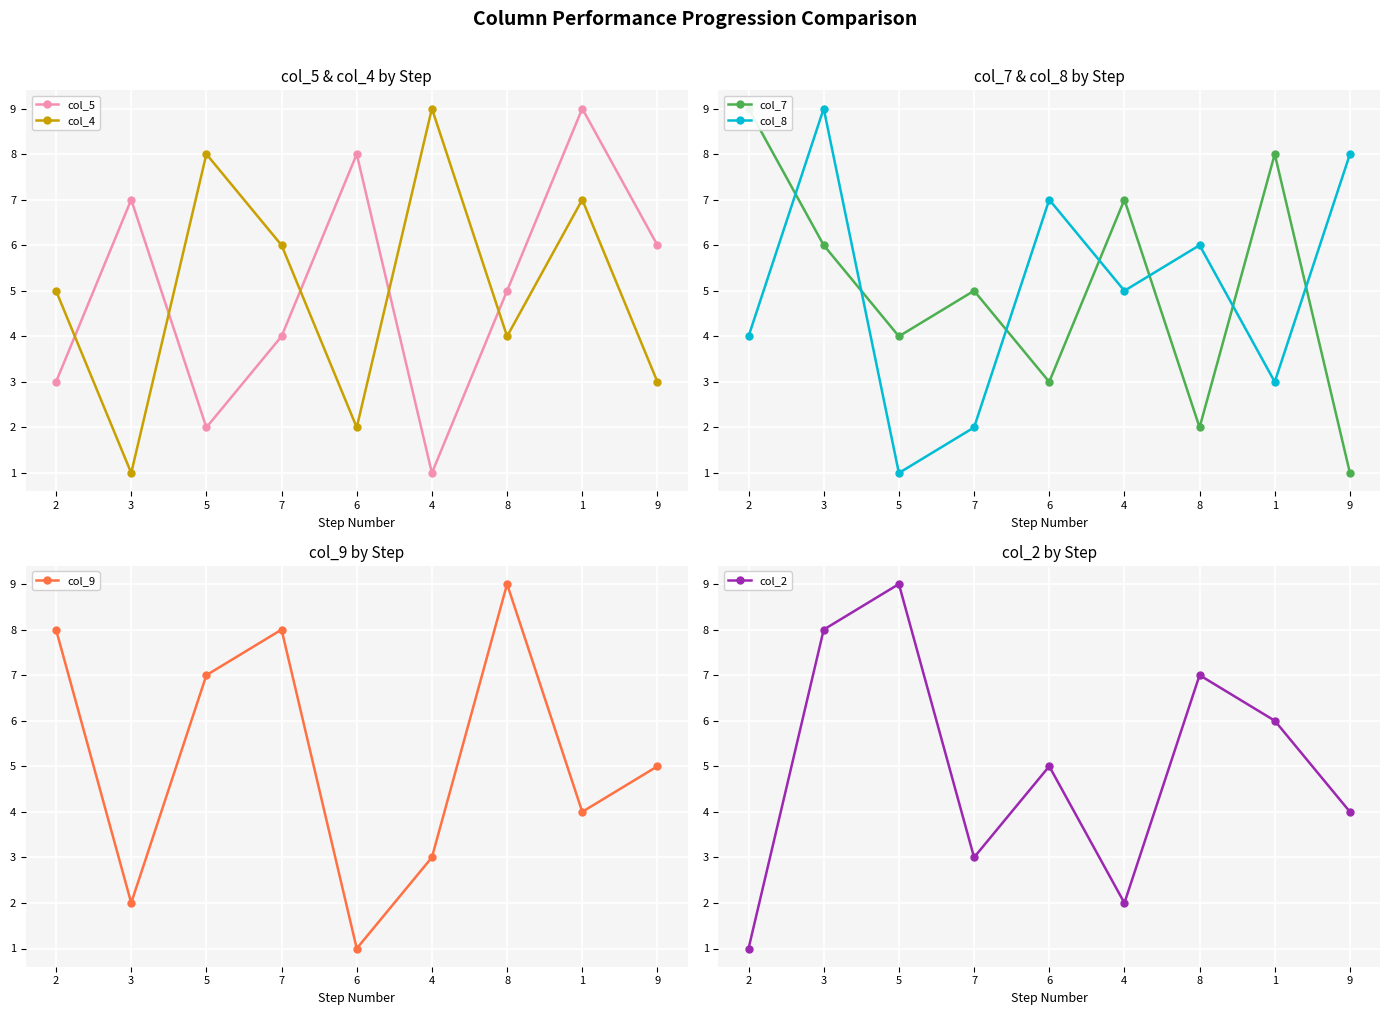

True or false: col_9 has a value of 1 at 6.

True